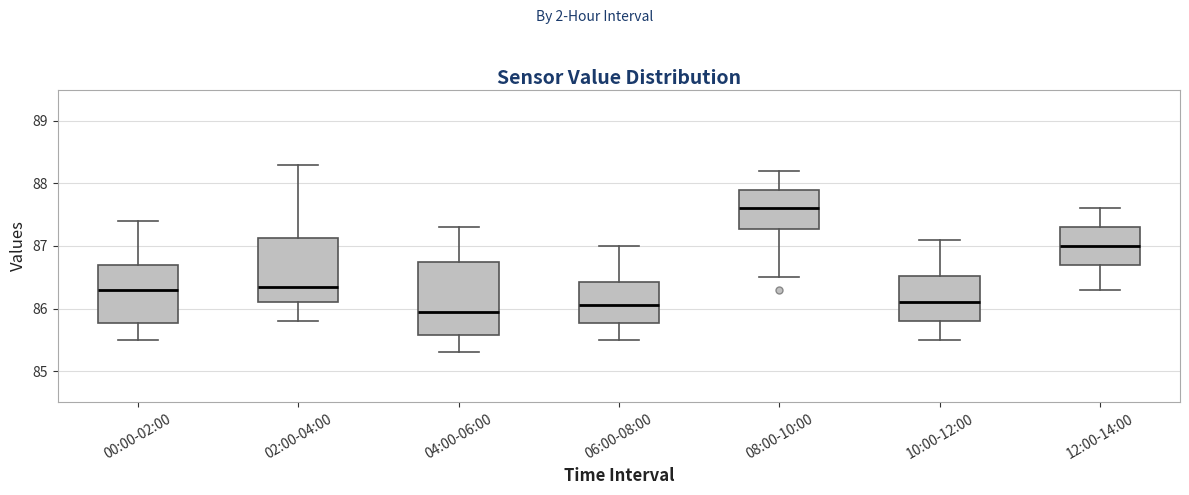

Where does the upper whisker of the box for 06:00-08:00 end on the y-axis? The values are not printed on the chart, so give them approximately, as read against the axis.

87.0